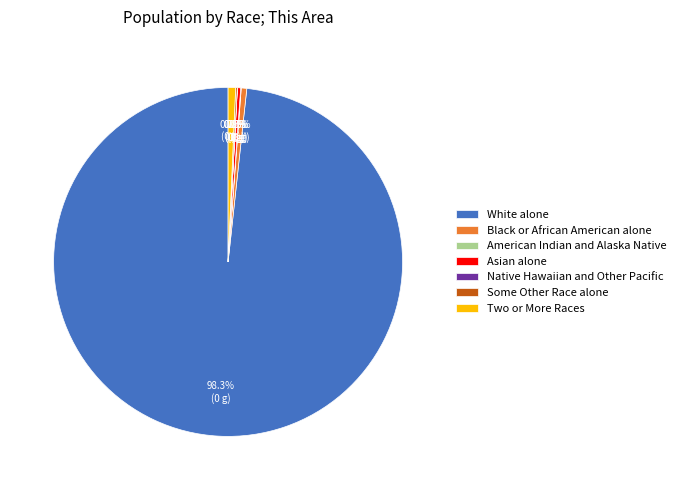

To the nearest percent, what is the combined percentage of Asian alone and Black or African American alone?

1%